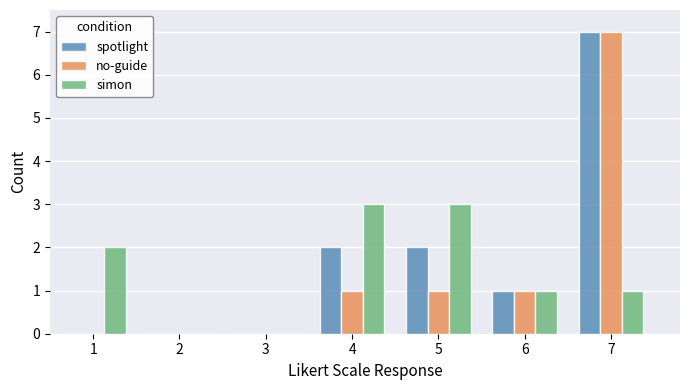

Is it true that spotlight equals 2 at 4?

True